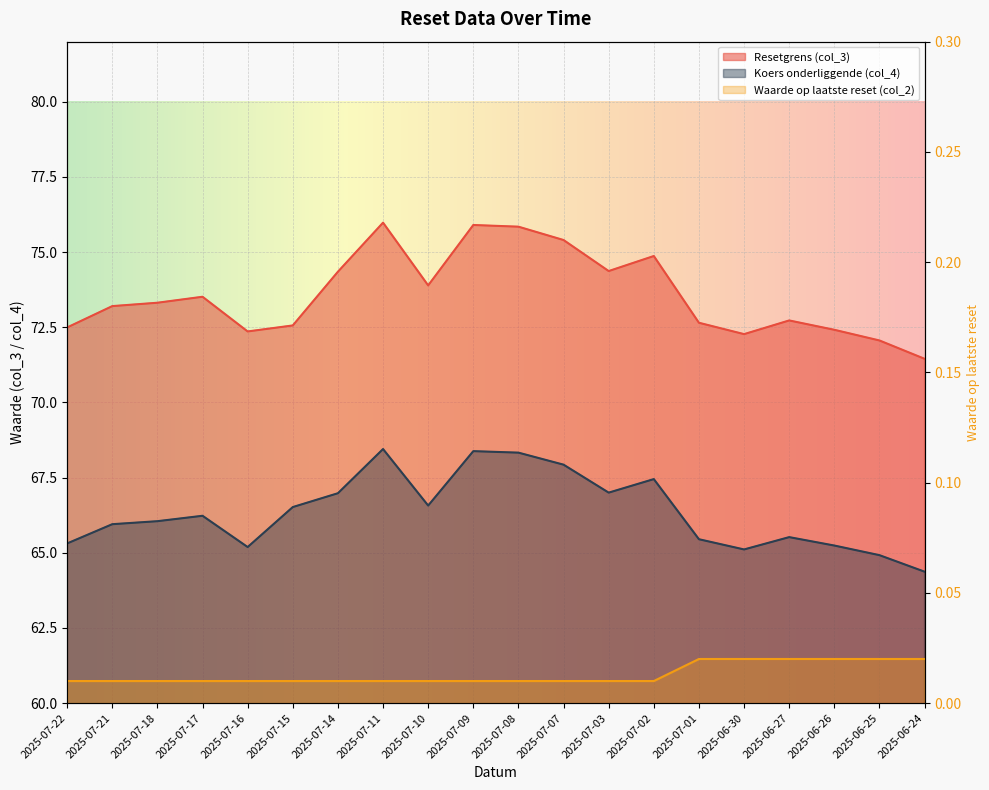

True or false: Resetgrens (col_3) has more than 2 interior local peaks.

True